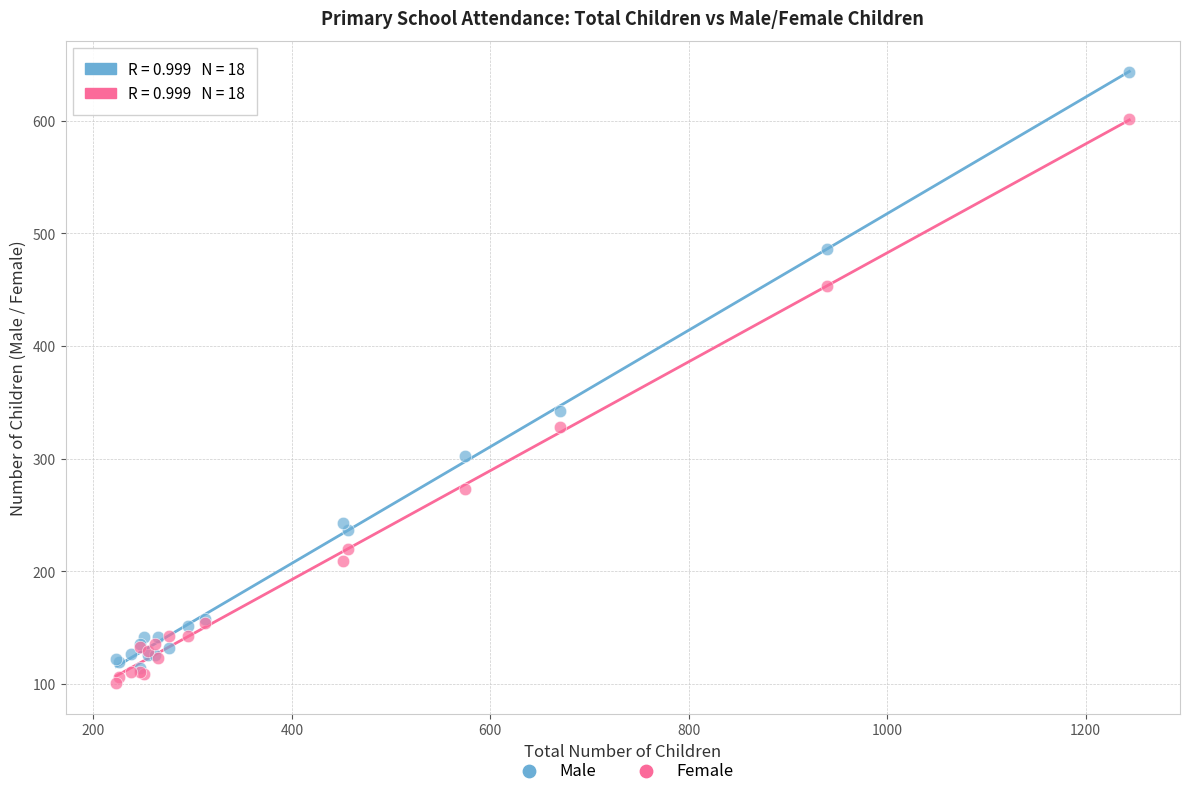

What are all the series names shown in the legend?

Male, Female